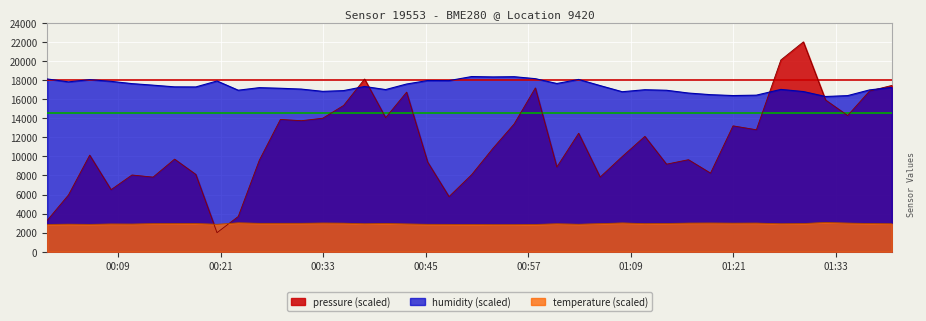

At which label does humidity reach its minimum?

2022-10-16T01:31:47